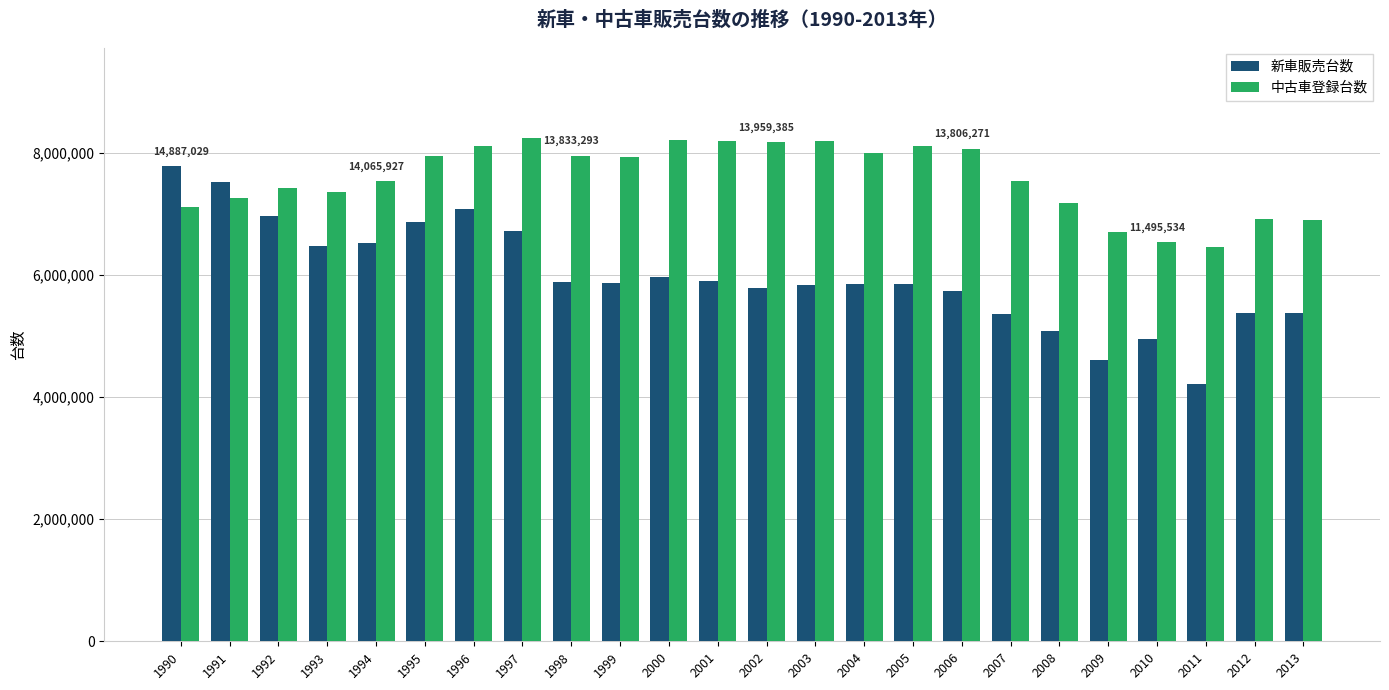

What are all the series names shown in the legend?

新車販売台数, 中古車登録台数